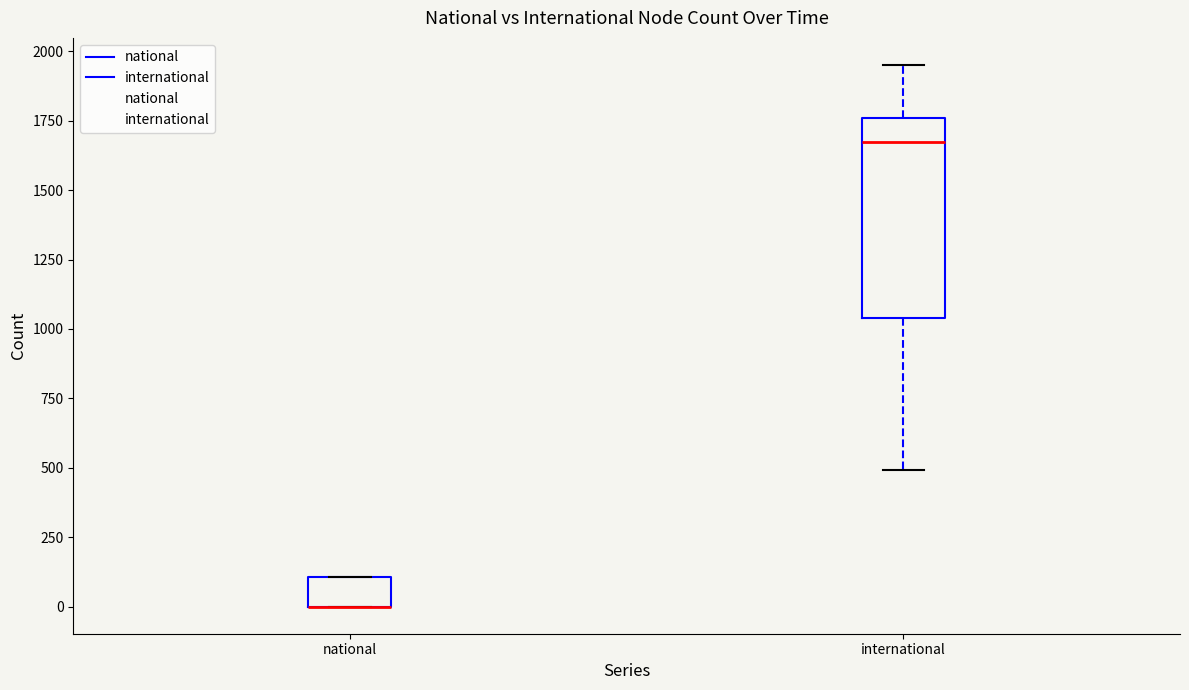

Reading left to right, transcribe this box plot: for each box, give where its median line is, the range the box spans, and where its two whiskers end, as read against the y-axis. The values are not printed on the chart, so give them approximately, as read against the axis.

national: median 0 (drawn on the box's lower edge), box 0 to 100, whiskers 0 to 100
international: median 1650, box 1050 to 1750, whiskers 500 to 1950